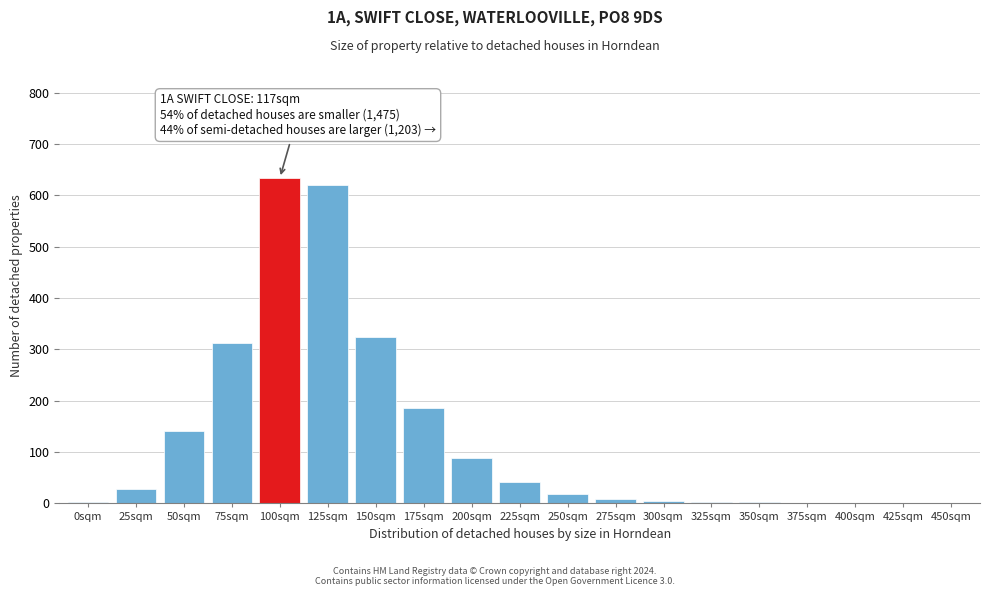

True or false: the data shows 1 at 400sqm.

True